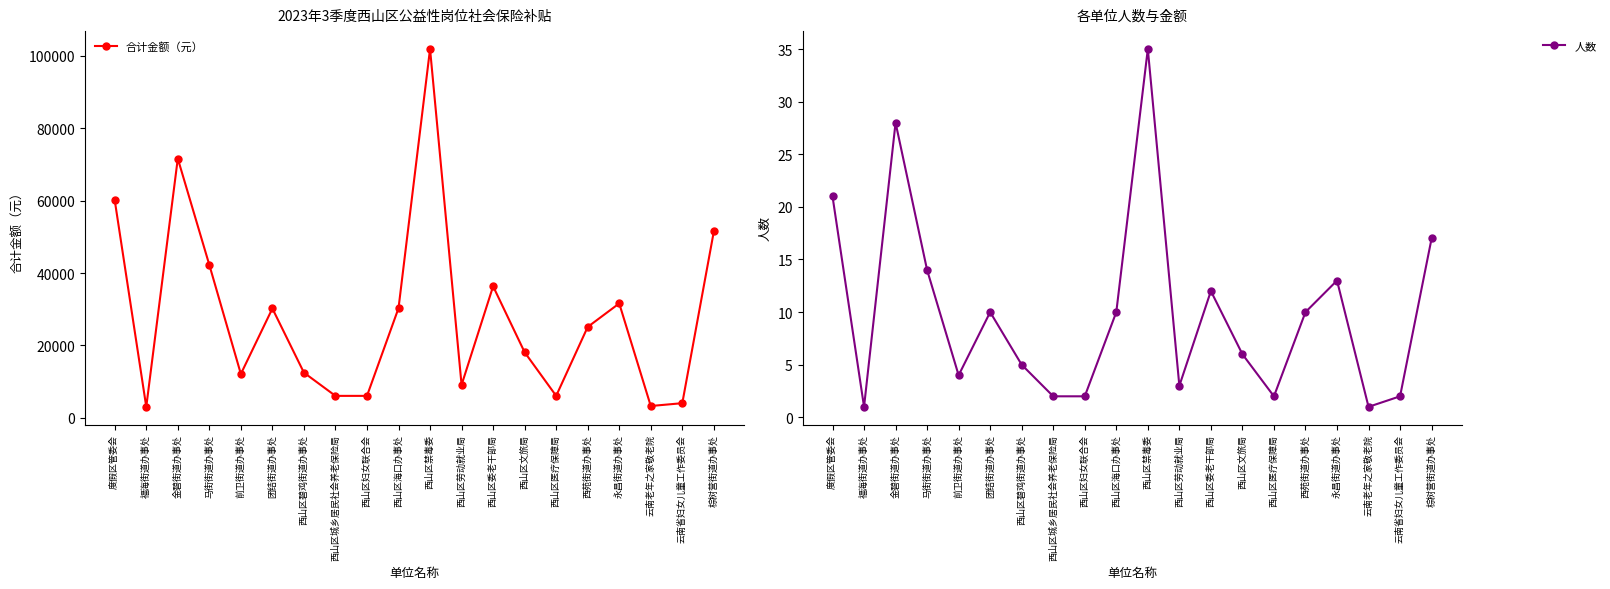

The value of 人数 at 西山区文旅局 is 6.0. True or false?

True